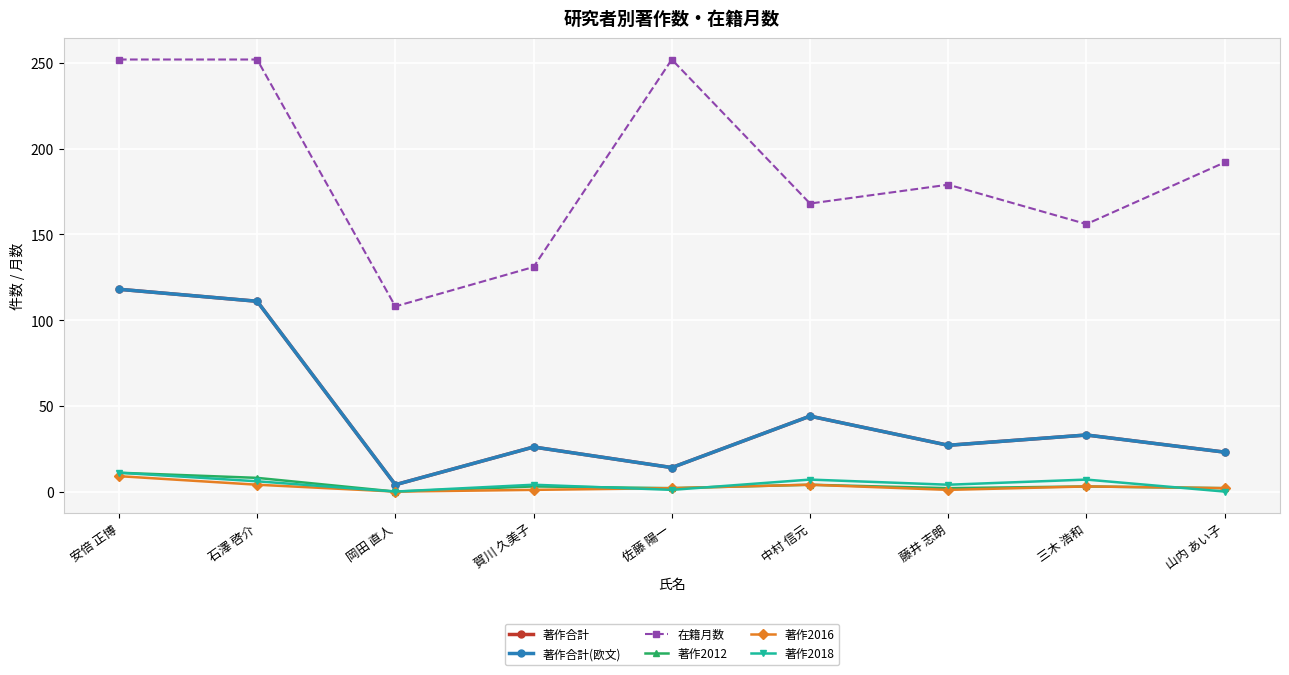

What are all the series names shown in the legend?

著作合計, 著作合計(欧文), 在籍月数, 著作2012, 著作2016, 著作2018